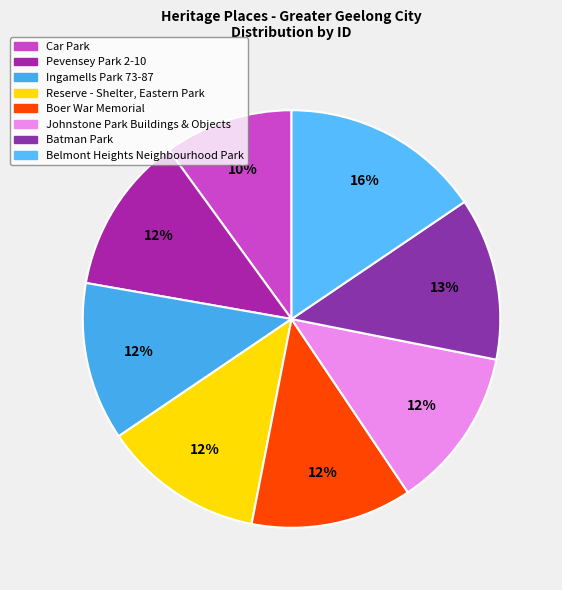

To the nearest percent, what is the difference between the largest and smallest slice percentages?

6%